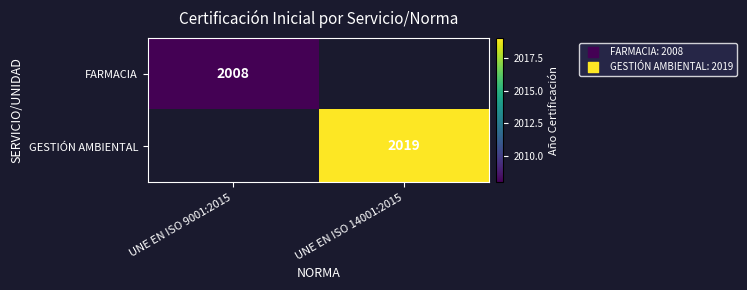

What is the maximum value shown in the chart?

2019